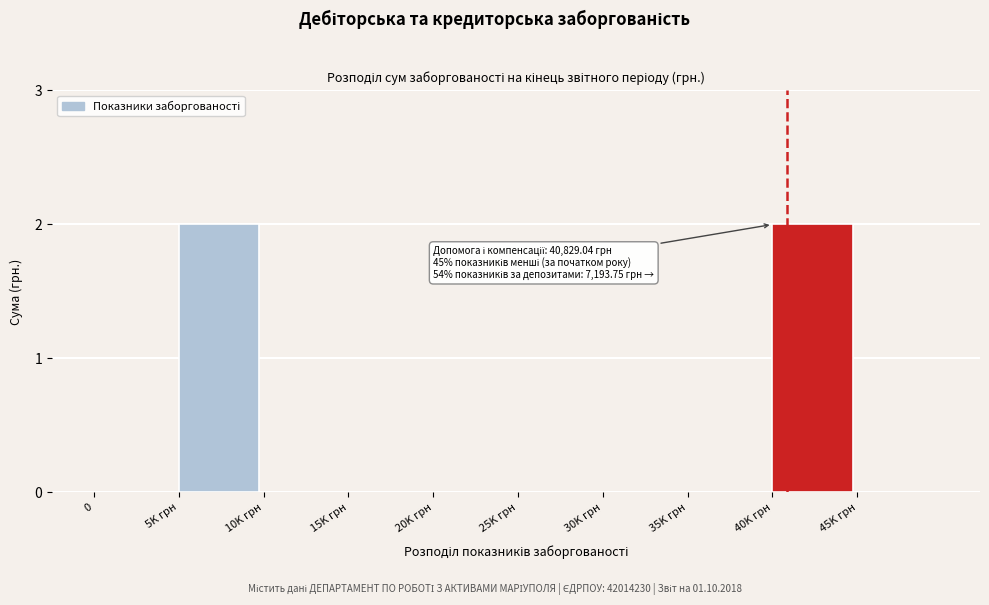

Reading left to right, what are all the values shown in this chart?

0=0	5K грн=2	10K грн=0	15K грн=0	20K грн=0	25K грн=0	30K грн=0	35K грн=0	40K грн=2	45K грн=0